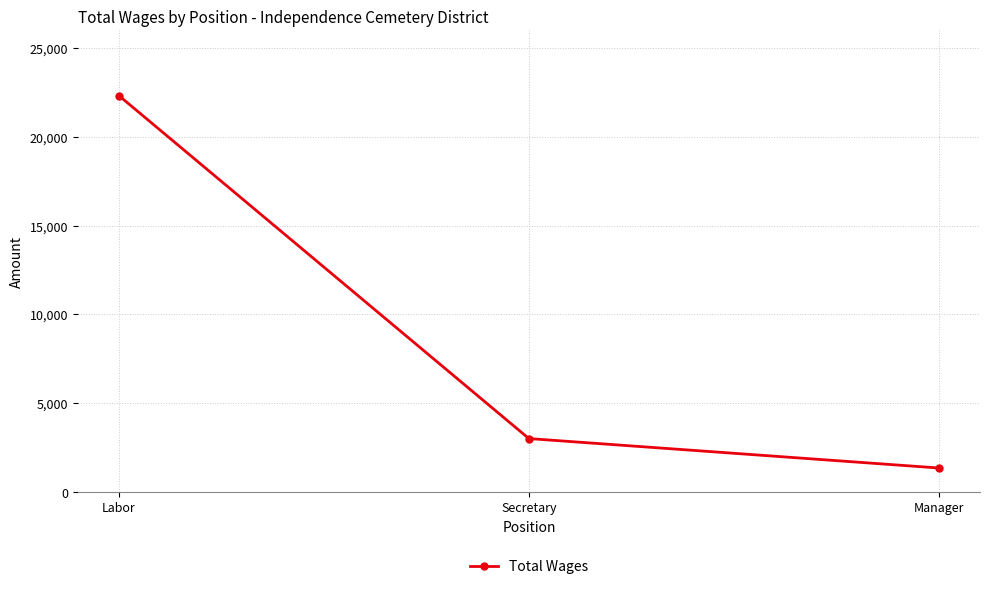

What position from the left is Labor?

1